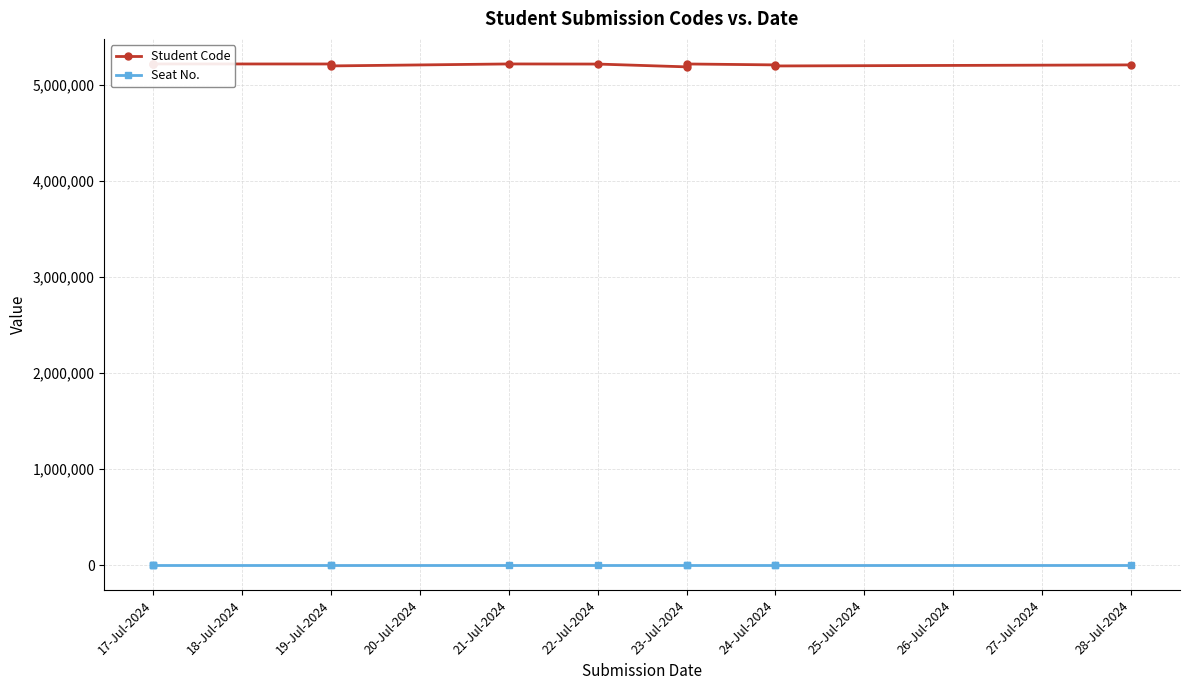

Does the chart have visible grid lines?

Yes